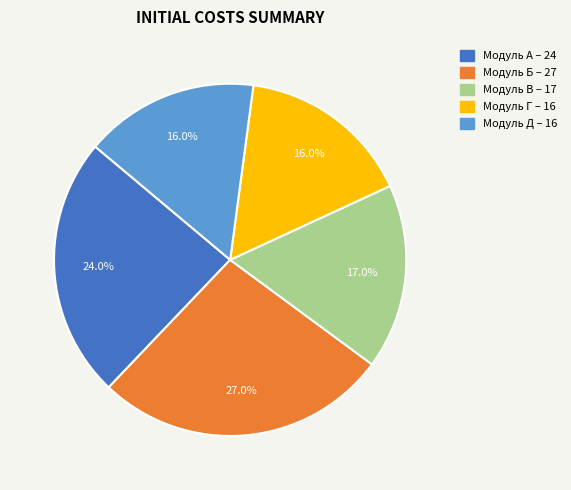

How many slices are in this pie chart?

5